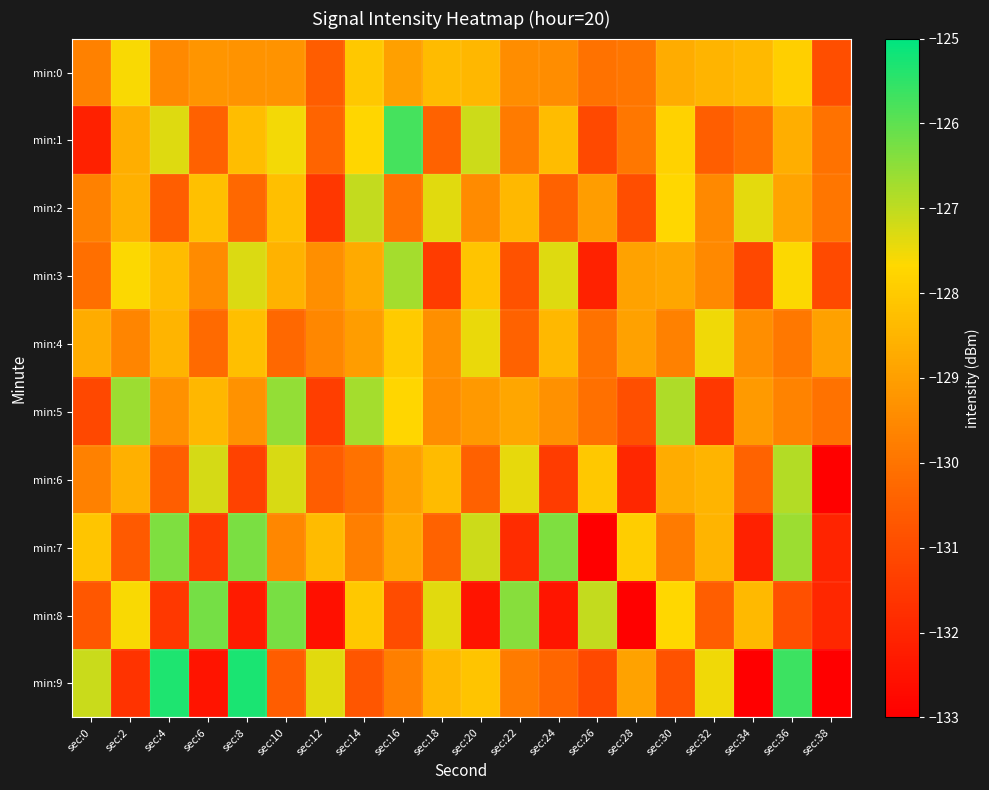

What is the difference between the highest and lowest values at sec:0?

5.0